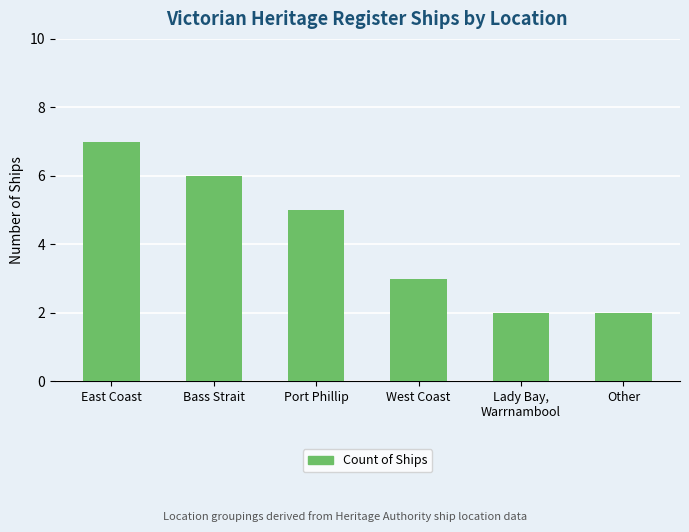

Reading left to right, list all the values displayed in this chart.

7	6	5	3	2	2